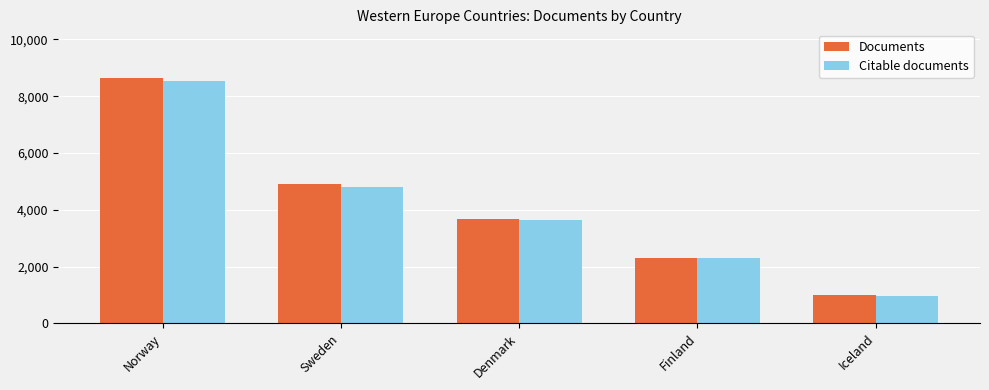

The Citable documents series shows 4877 at Denmark. True or false?

False